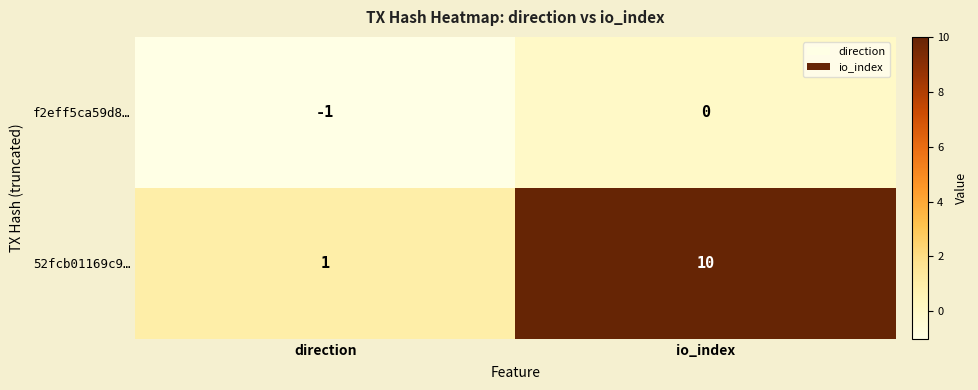

Rank the series by their average value, from highest to lowest.

52fcb01169c9…, f2eff5ca59d8…